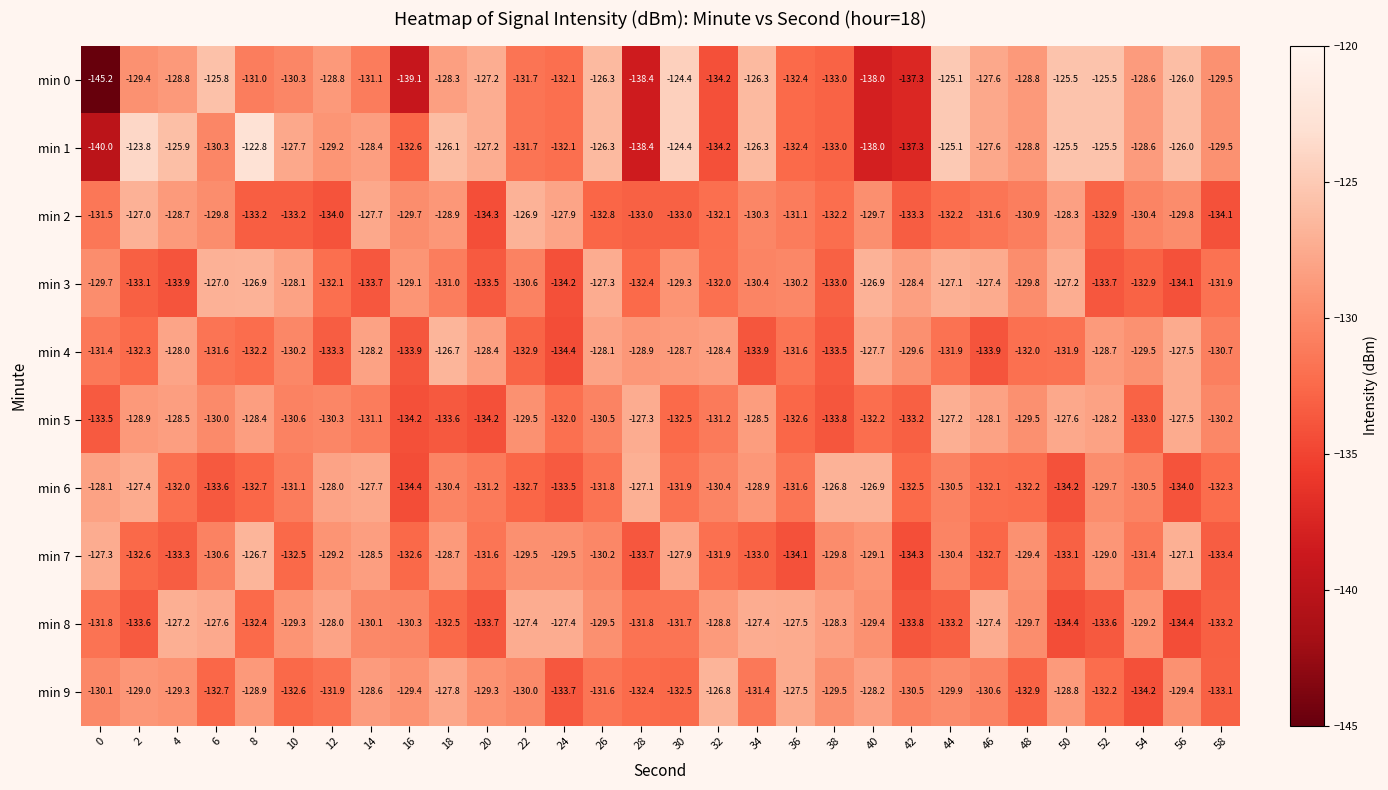

How many distinct data groups are displayed?

10